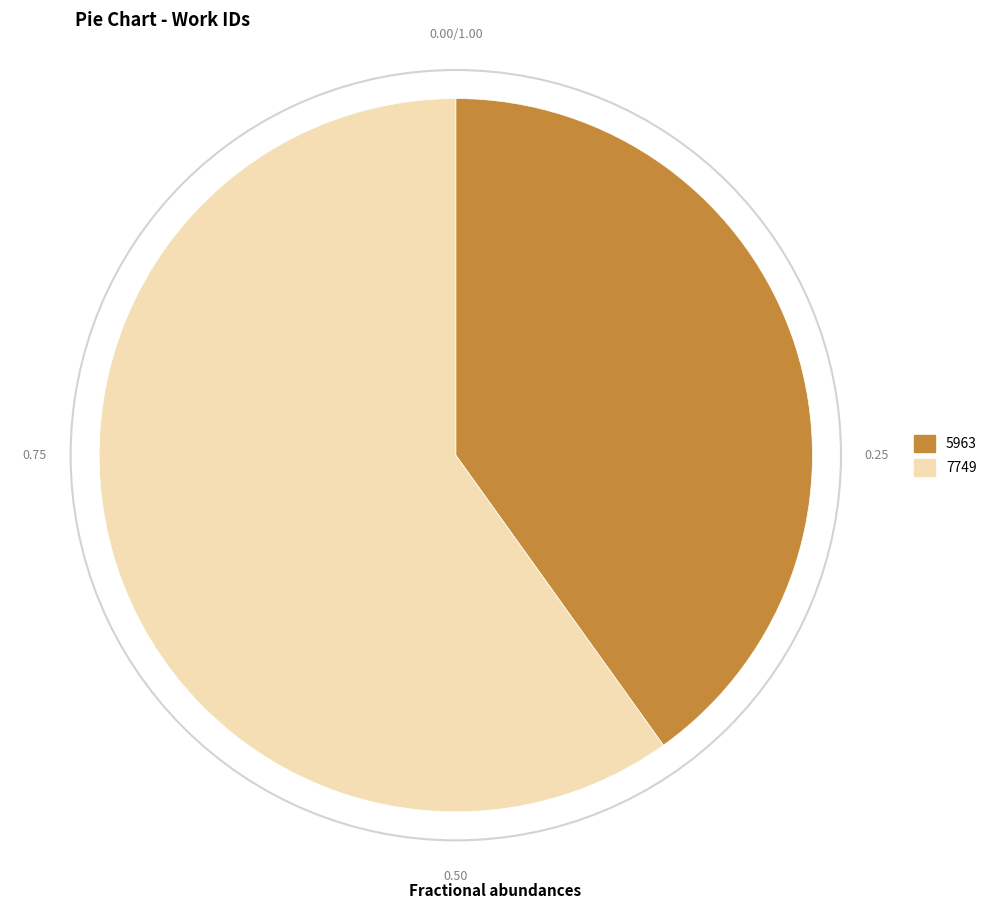

What is the ratio of the value at 7749 to the value at 5963?

1.5